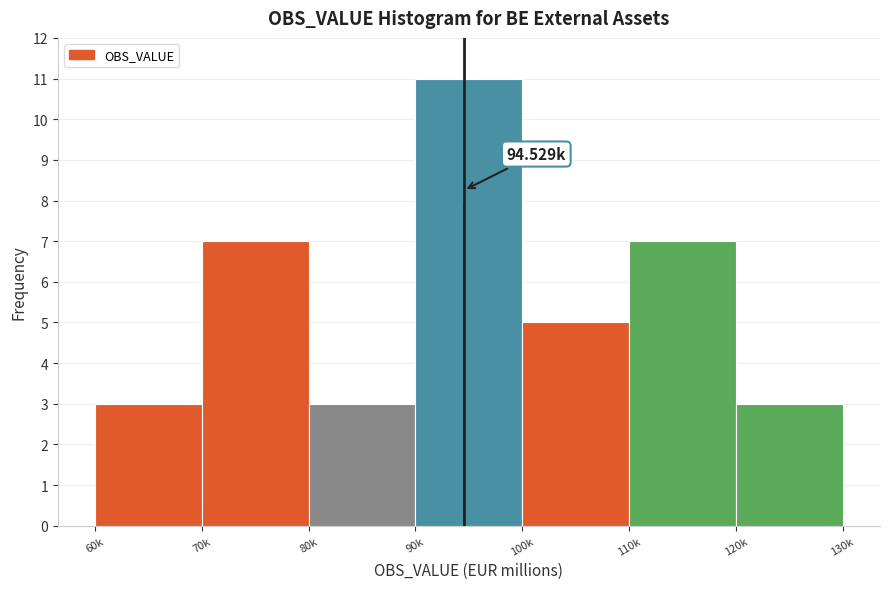

What is the sum of all values?

39